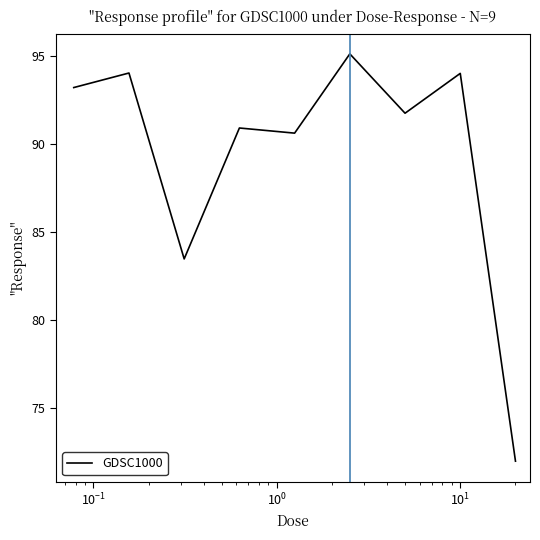

What is the greatest value displayed?

95.1